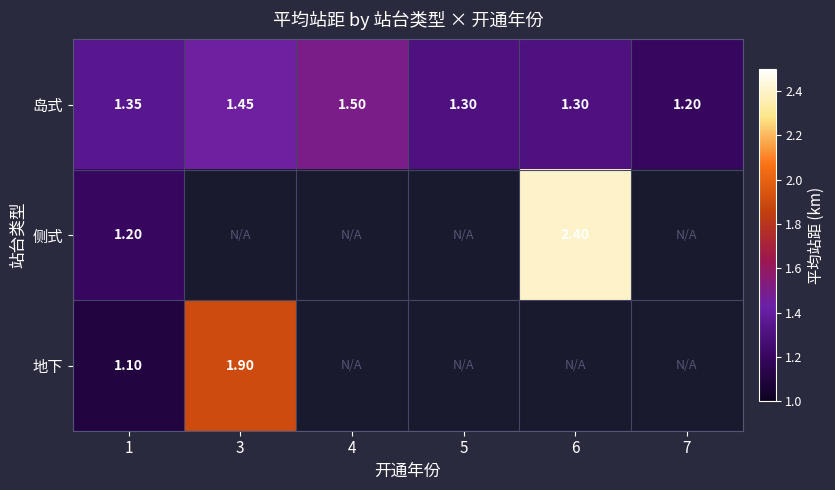

What is the difference between the maximum and minimum values in the 岛式 series?

0.3